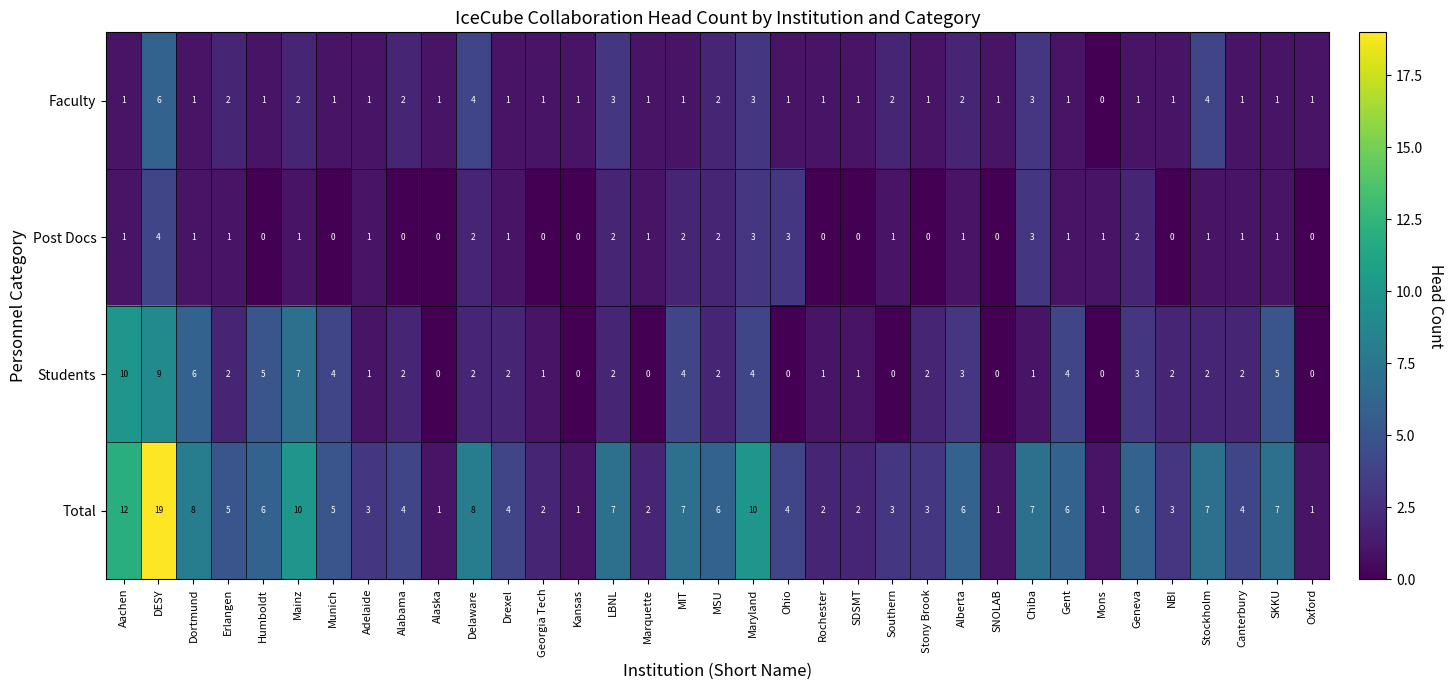

How many values in the Faculty series are below 1?

1